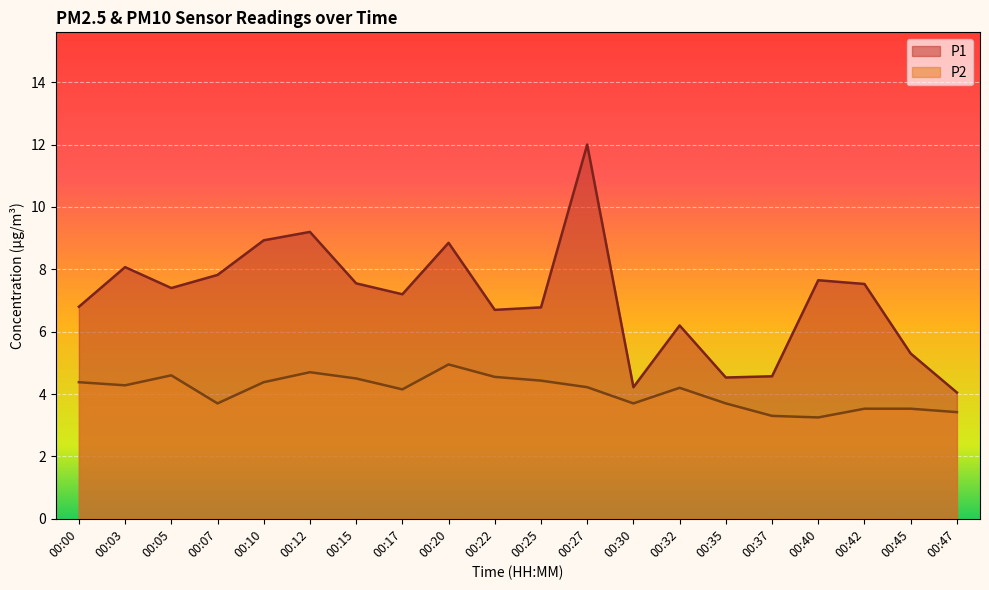

The P1 series shows 3.6 at 00:05. True or false?

False